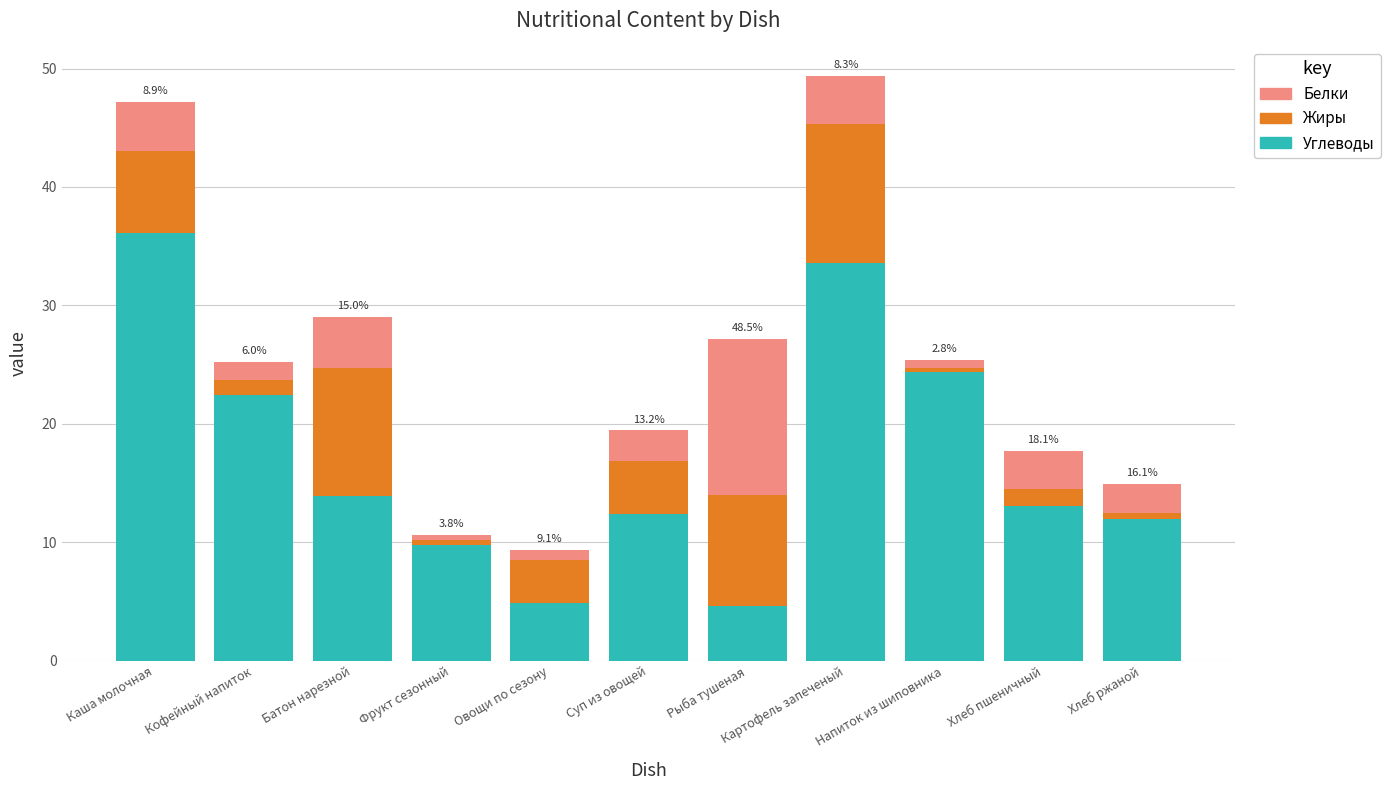

The value of Углеводы at Батон нарезной is 13.9. True or false?

True